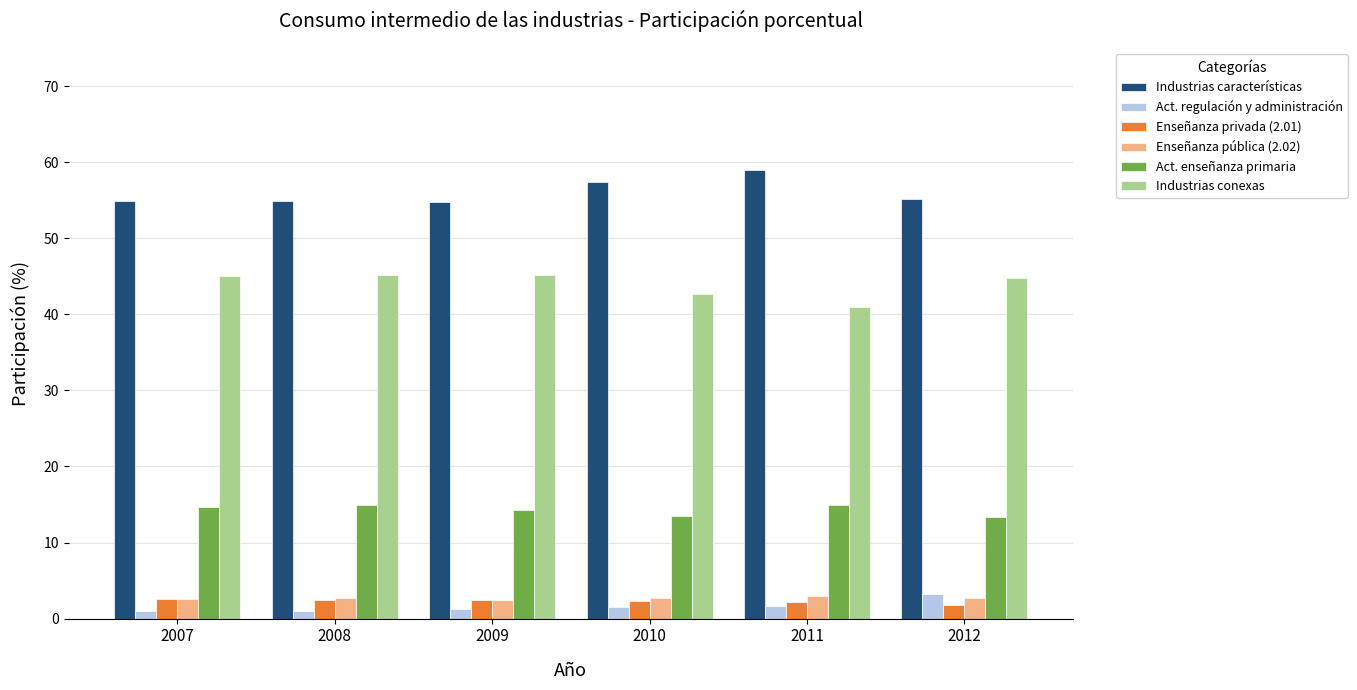

What is the value of the Industrias conexas bar at the 4th from the left?

42.7